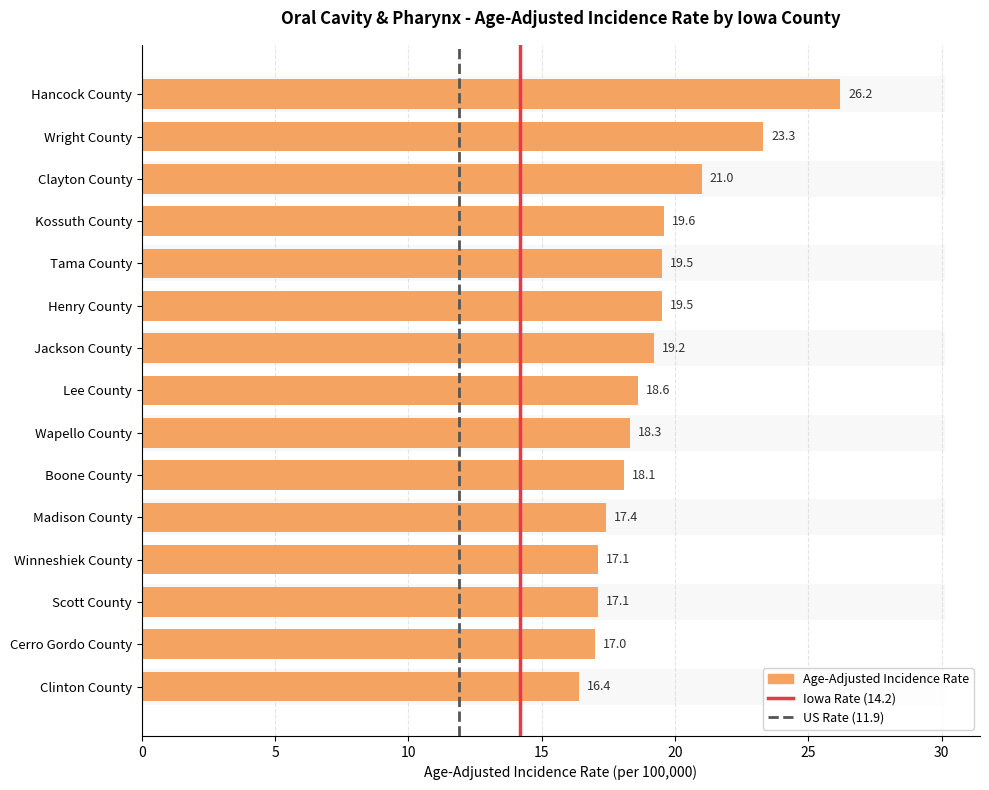

What is the maximum value shown in the chart?

26.2